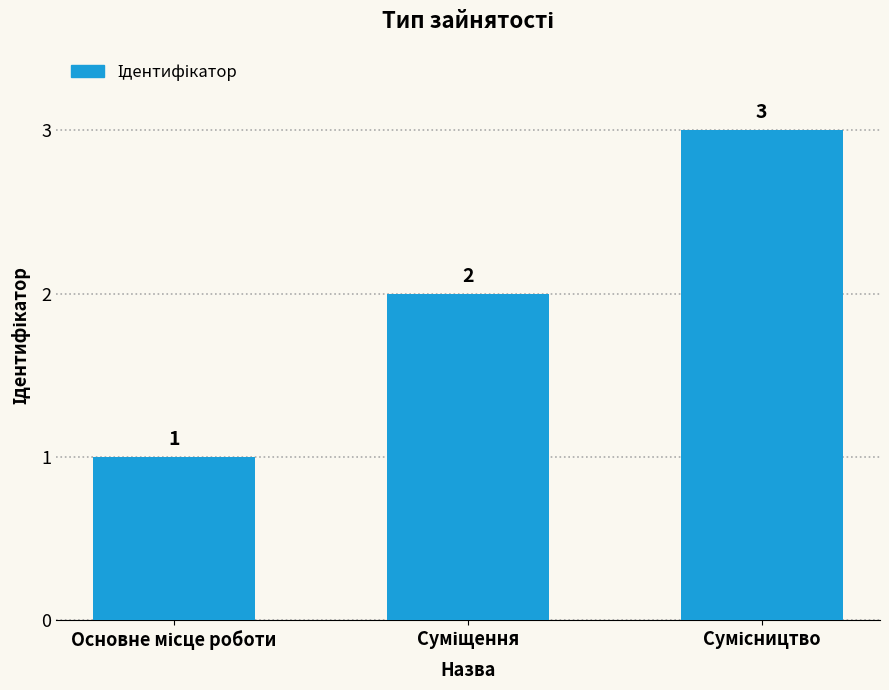

What is the maximum value shown in the chart?

3